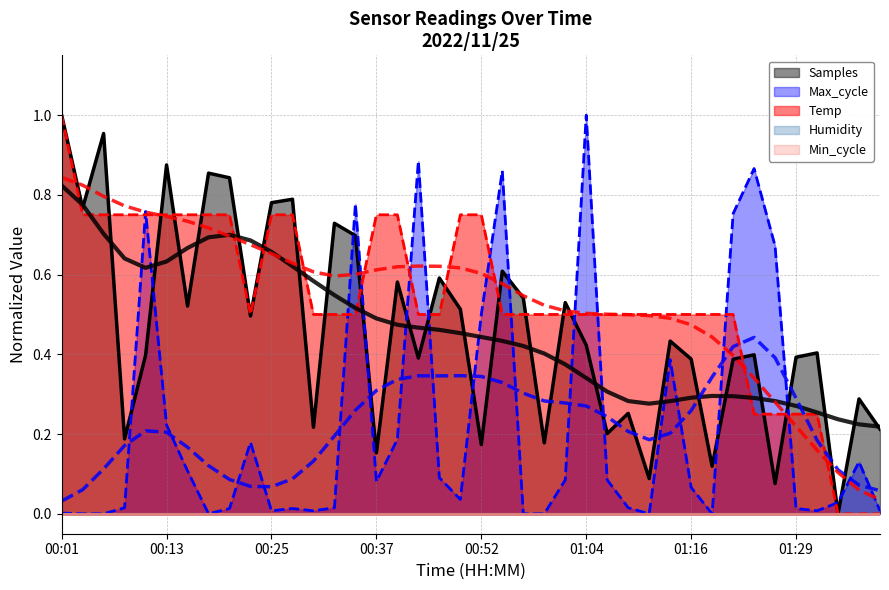

True or false: Samples and Temp cross at least once.

True